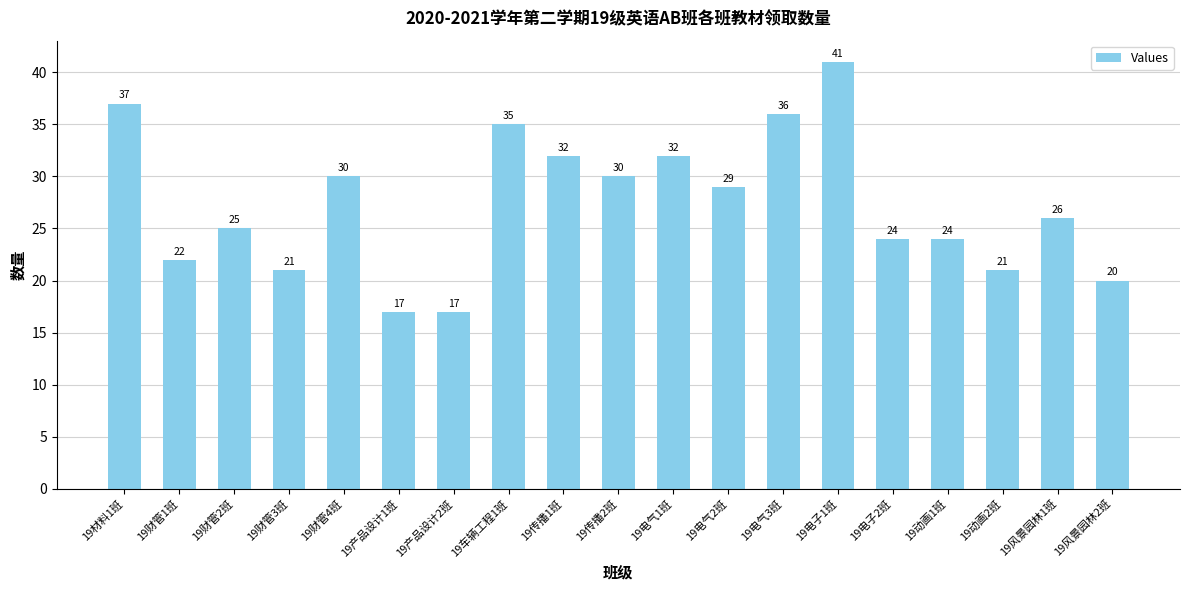

What is the approximate value at 19财管2班, to the nearest 5?

25